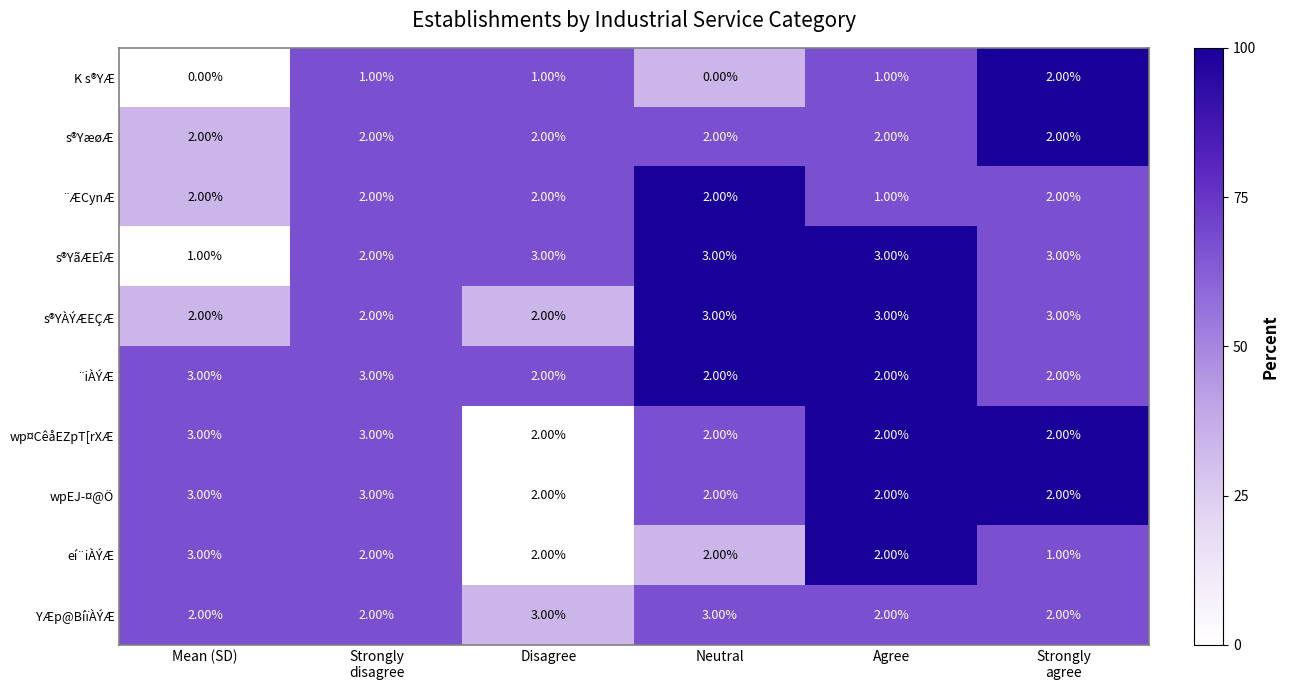

What is the sum of all s®YæøÆ values?

12